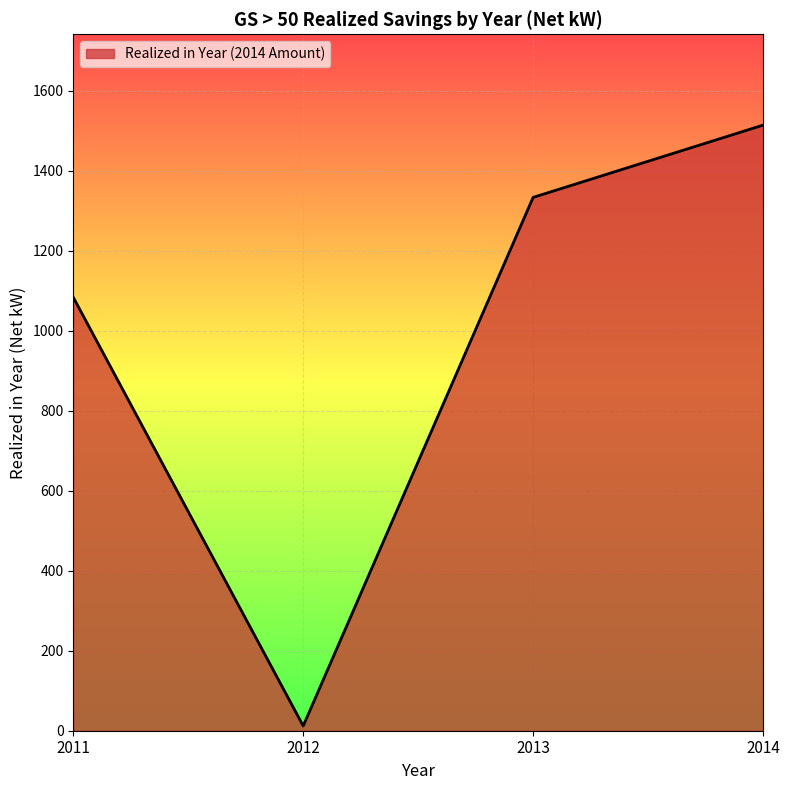

Count the number of categories in the chart.

4